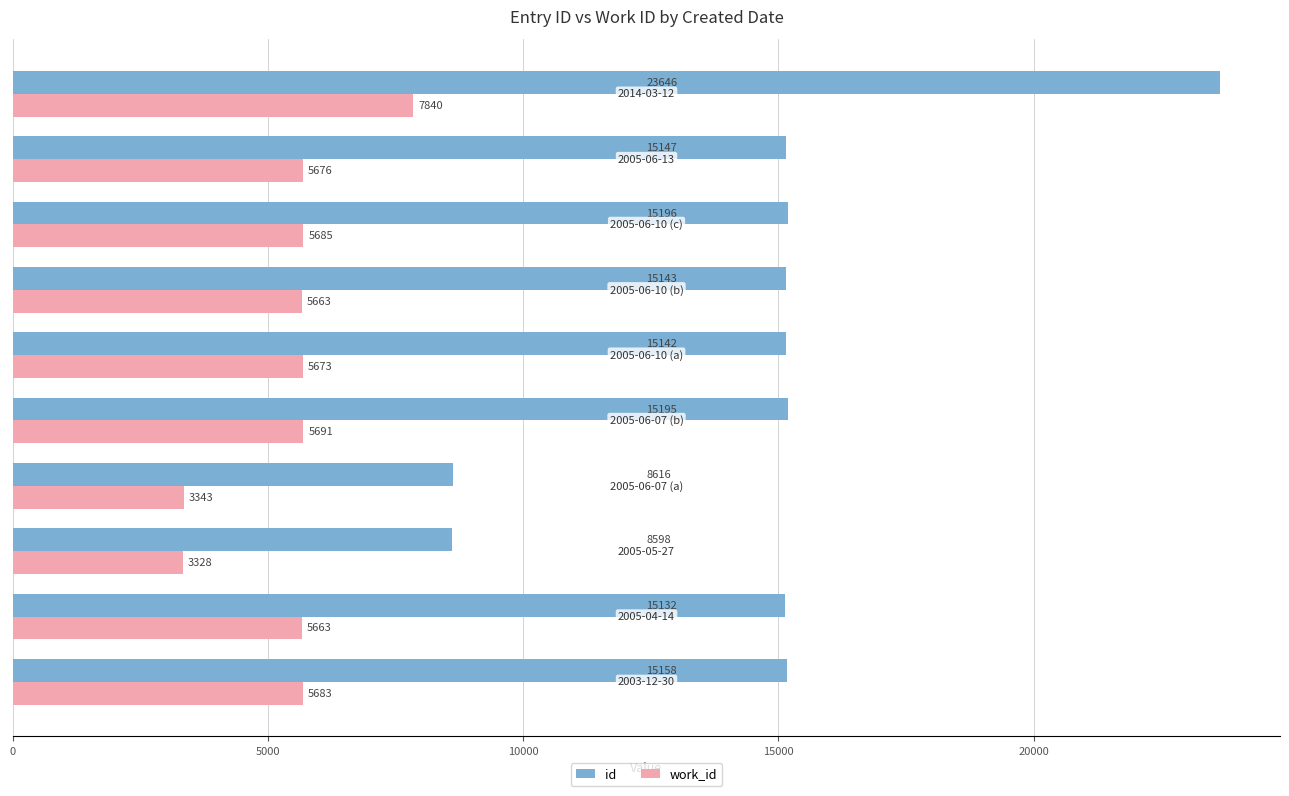

List the series in order of their overall mean, highest first.

id, work_id